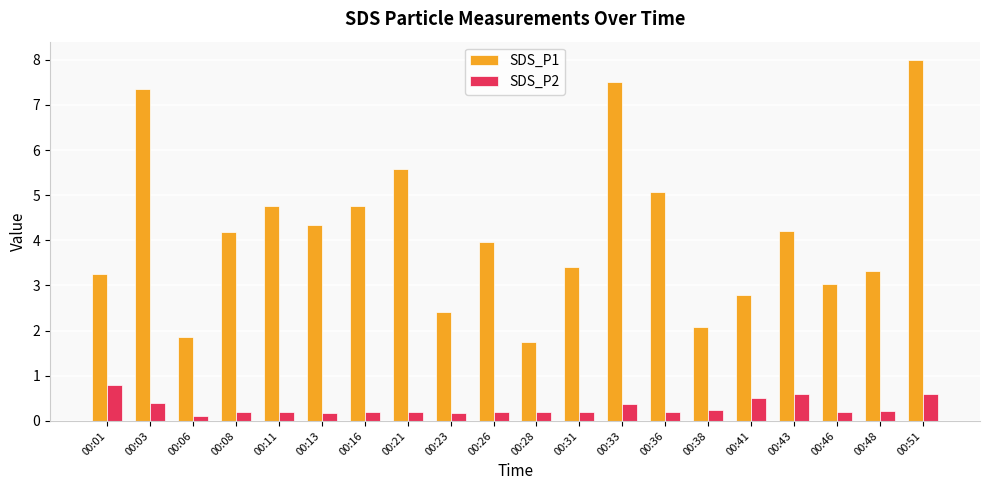

The SDS_P1 series shows 7.3 at 00:03. True or false?

True